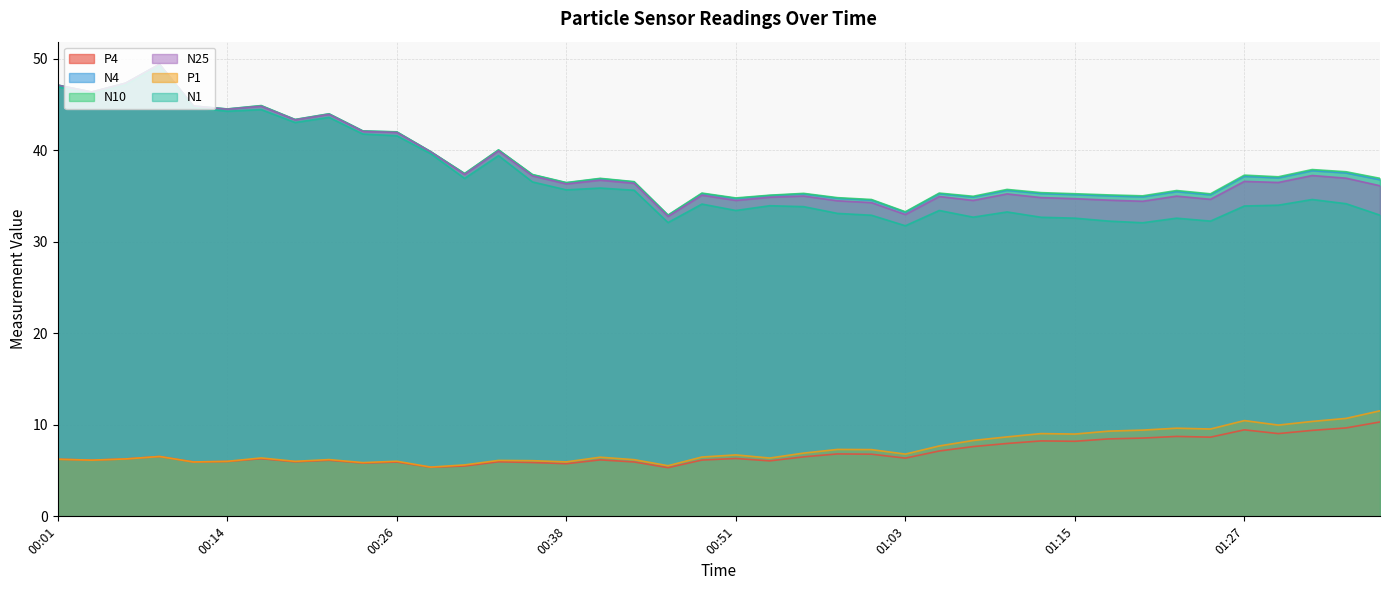

Reading left to right, list all the values displayed in this chart.

P4: 6.2	6.1	6.3	6.5	5.9	6.0	6.3	6.0	6.1	5.8	5.9	5.4	5.5	6.0	5.9	5.8	6.2	5.9	5.3	6.2	6.3	6.1	6.5	6.8	6.8	6.4	7.1	7.6	8.0	8.2	8.2	8.5	8.6	8.7	8.7	9.4	9.0	9.4	9.7	10.3
N4: 47.1	46.4	47.3	49.4	44.8	44.5	44.9	43.3	44.0	42.1	42.0	39.8	37.4	40.0	37.3	36.4	36.9	36.5	32.9	35.3	34.7	35.0	35.2	34.7	34.5	33.2	35.2	34.9	35.6	35.3	35.1	35.0	34.9	35.5	35.1	37.1	37.0	37.8	37.5	36.8
N10: 47.1	46.4	47.3	49.4	44.8	44.5	44.9	43.4	44.0	42.1	42.0	39.8	37.5	40.0	37.3	36.5	36.9	36.6	32.9	35.3	34.8	35.1	35.3	34.8	34.6	33.3	35.3	35.0	35.7	35.4	35.2	35.1	35.0	35.6	35.2	37.3	37.1	37.9	37.6	36.9
N25: 47.1	46.3	47.3	49.4	44.8	44.5	44.8	43.3	43.9	42.0	41.9	39.8	37.4	39.9	37.2	36.3	36.7	36.4	32.8	35.1	34.5	34.9	35.0	34.5	34.3	33.0	34.9	34.5	35.2	34.8	34.7	34.5	34.4	35.0	34.6	36.6	36.5	37.2	36.9	36.1
P1: 6.2	6.1	6.3	6.5	5.9	6.0	6.4	6.0	6.2	5.9	6.0	5.4	5.6	6.1	6.1	6.0	6.5	6.2	5.5	6.5	6.7	6.4	6.9	7.3	7.3	6.8	7.7	8.3	8.7	9.0	9.0	9.3	9.4	9.6	9.5	10.5	10.0	10.4	10.7	11.5
N1: 46.9	46.2	47.1	49.2	44.6	44.2	44.4	43.0	43.6	41.8	41.6	39.6	36.9	39.4	36.5	35.7	35.9	35.6	32.1	34.1	33.4	33.9	33.8	33.1	32.9	31.7	33.4	32.7	33.2	32.7	32.6	32.2	32.1	32.6	32.2	33.9	34.0	34.6	34.1	32.9